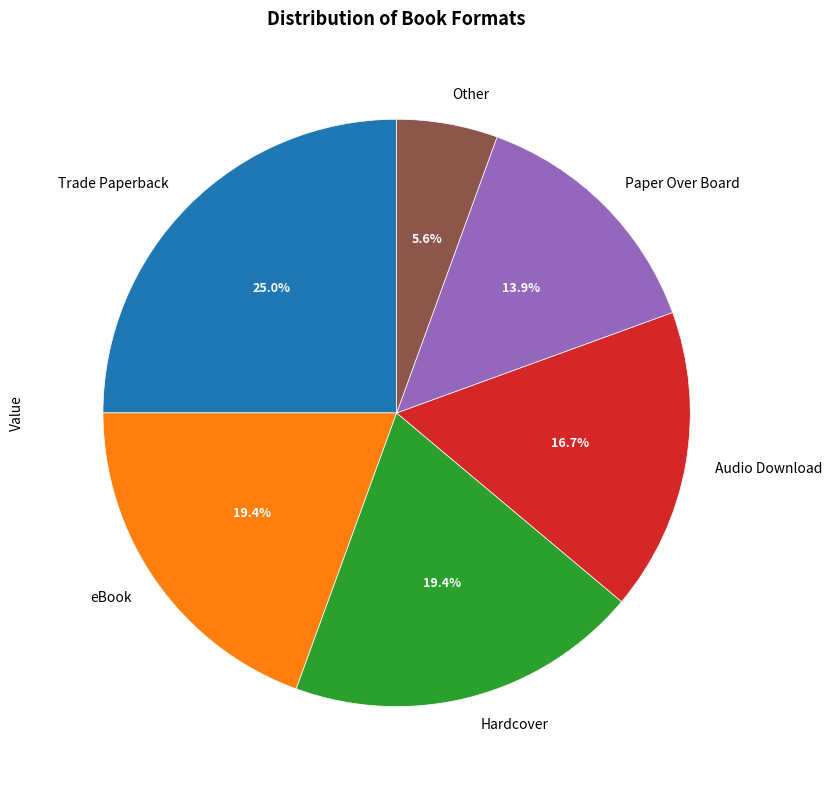

How many slices are in this pie chart?

6